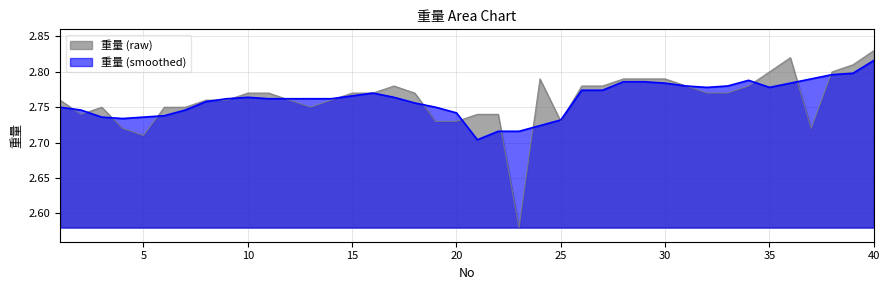

Rank the categories by value from highest to lowest.

40, 36, 39, 35, 38, 24, 28, 29, 30, 17, 26, 27, 31, 34, 10, 11, 15, 16, 18, 32, 33, 1, 8, 9, 12, 14, 3, 6, 7, 13, 2, 21, 22, 19, 20, 25, 4, 37, 5, 23